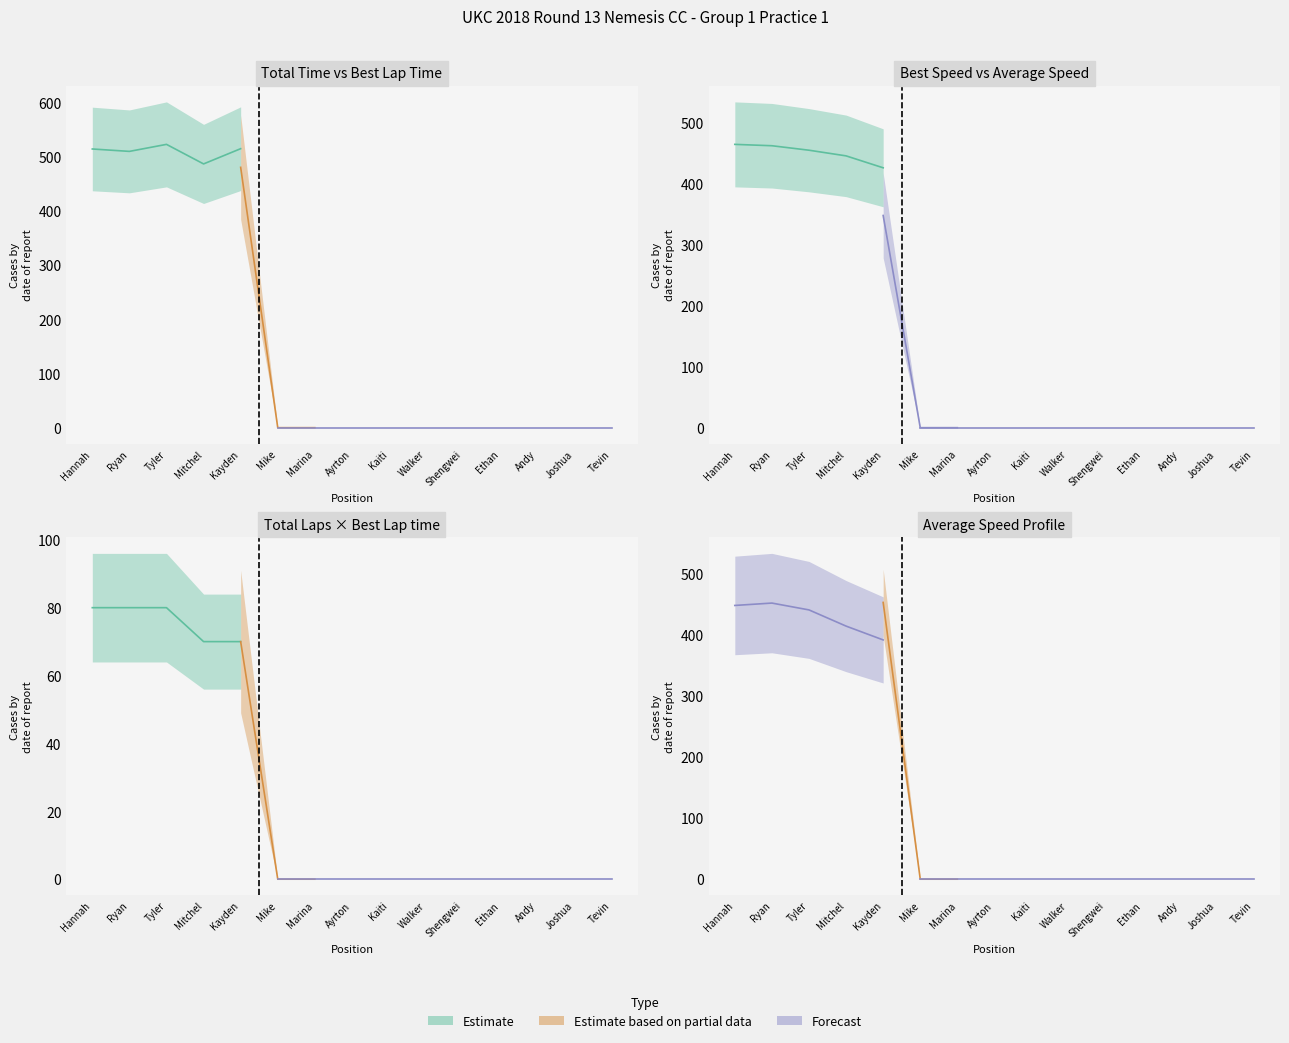

True or false: Total Laps and Best Lap time cross at least once.

False